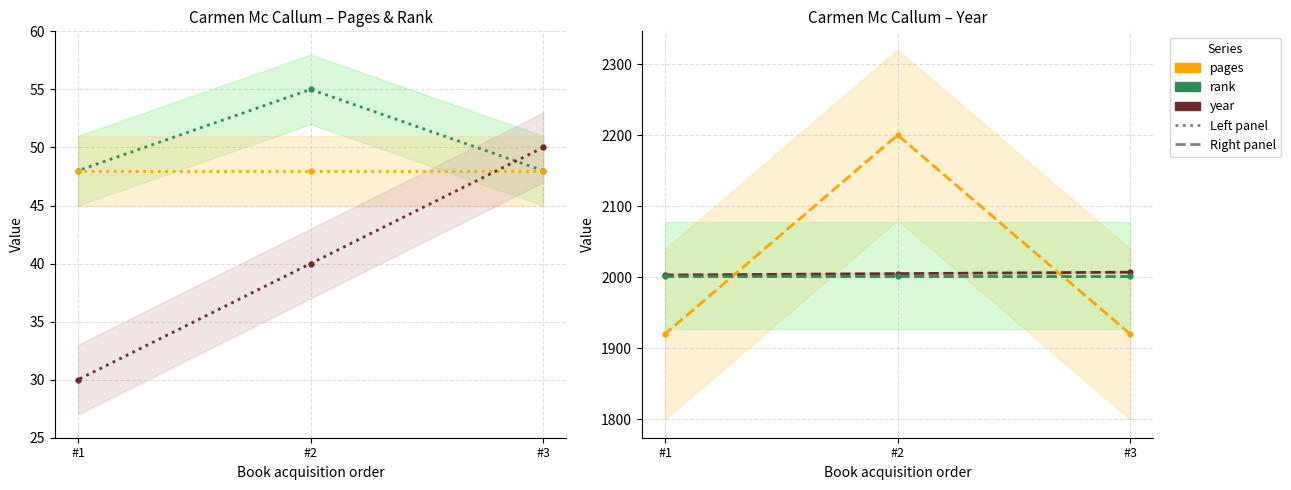

What is the highest value of the year (scaled) series?

50